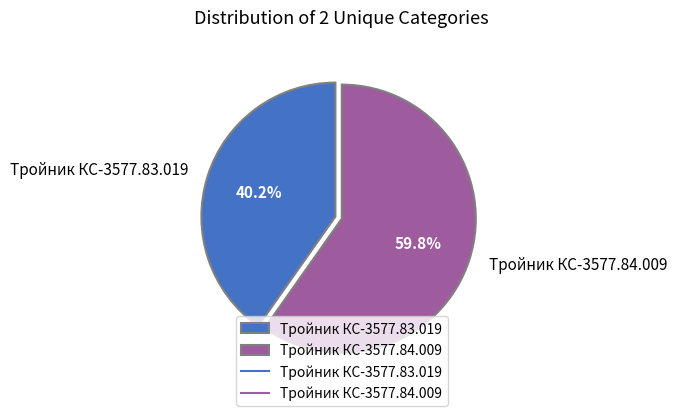

To the nearest percent, what is the difference between the Тройник КС-3577.84.009 and Тройник КС-3577.83.019 slice percentages?

20%